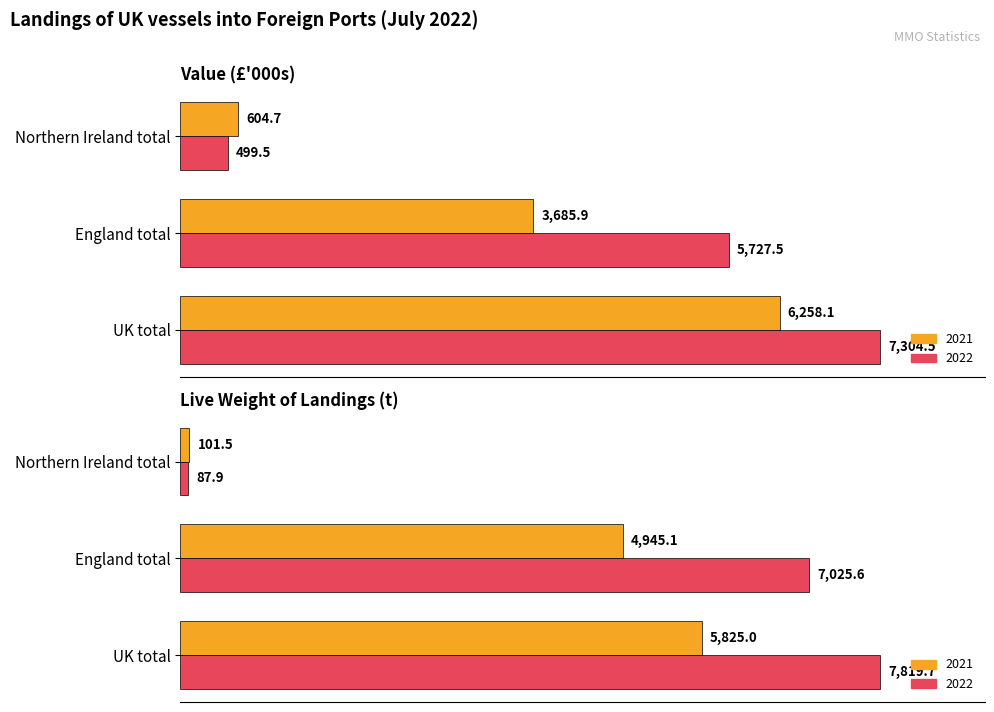

What is the spread (max minus min) of values at Northern Ireland total?

516.8